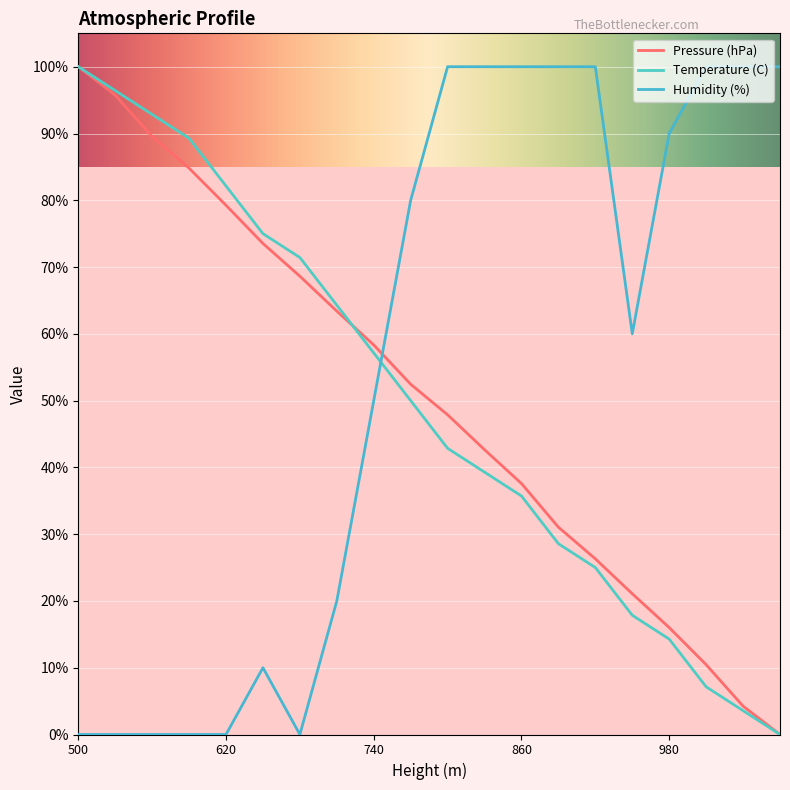

How many lines are shown in the chart?

3